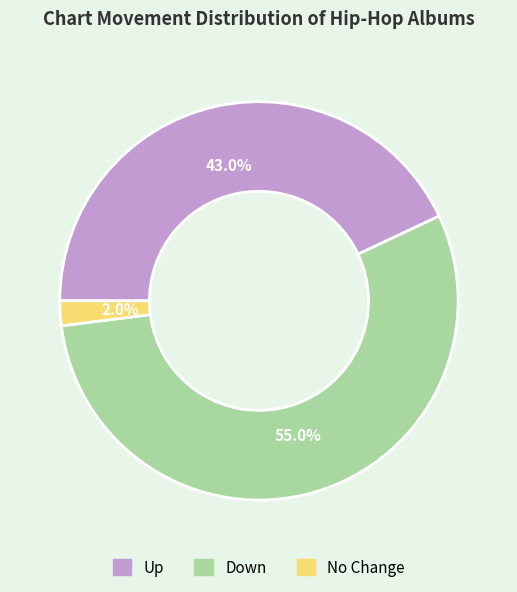

What is the smallest slice in the pie chart?

No Change